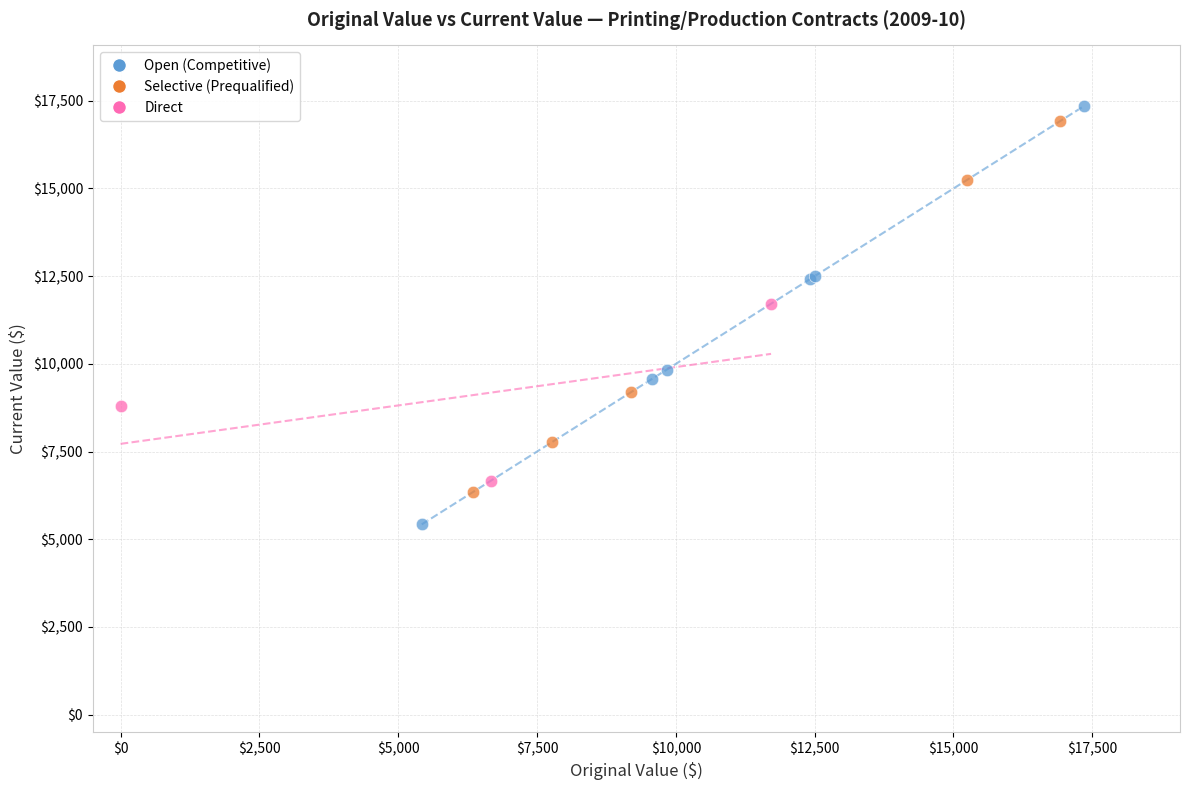

Which series contains the highest Y value?

Open (Competitive)